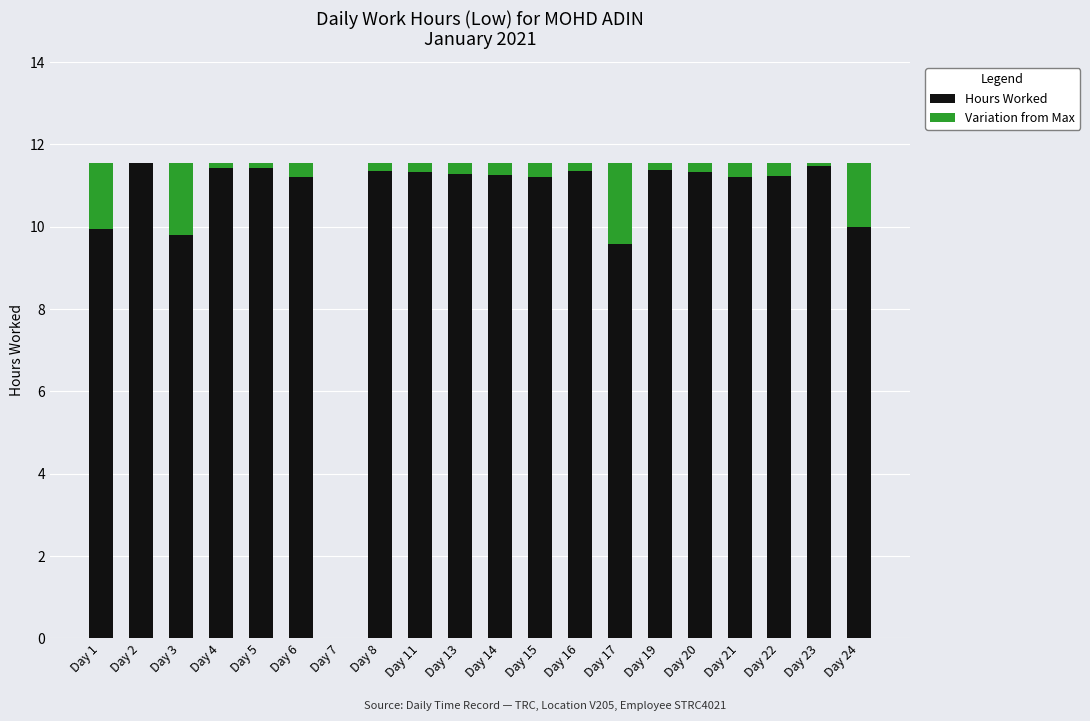

What is the maximum value for Hours Worked?

11.5